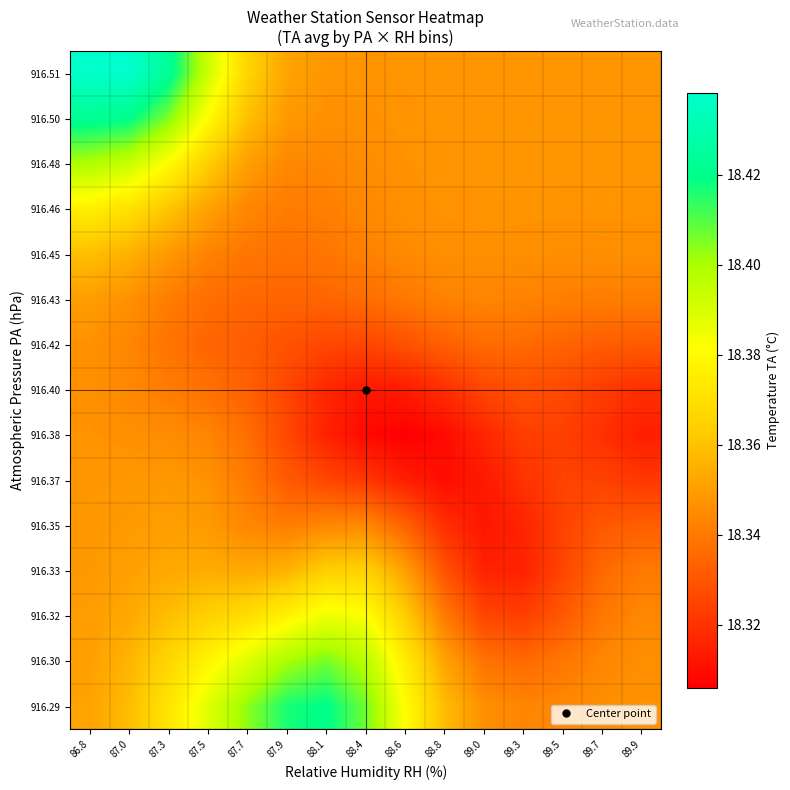

Rank the series by their maximum value, from highest to lowest.

916.51, 916.50, 916.29, 916.30, 916.48, 916.32, 916.46, 916.33, 916.45, 916.35, 916.43, 916.37, 916.38, 916.42, 916.40